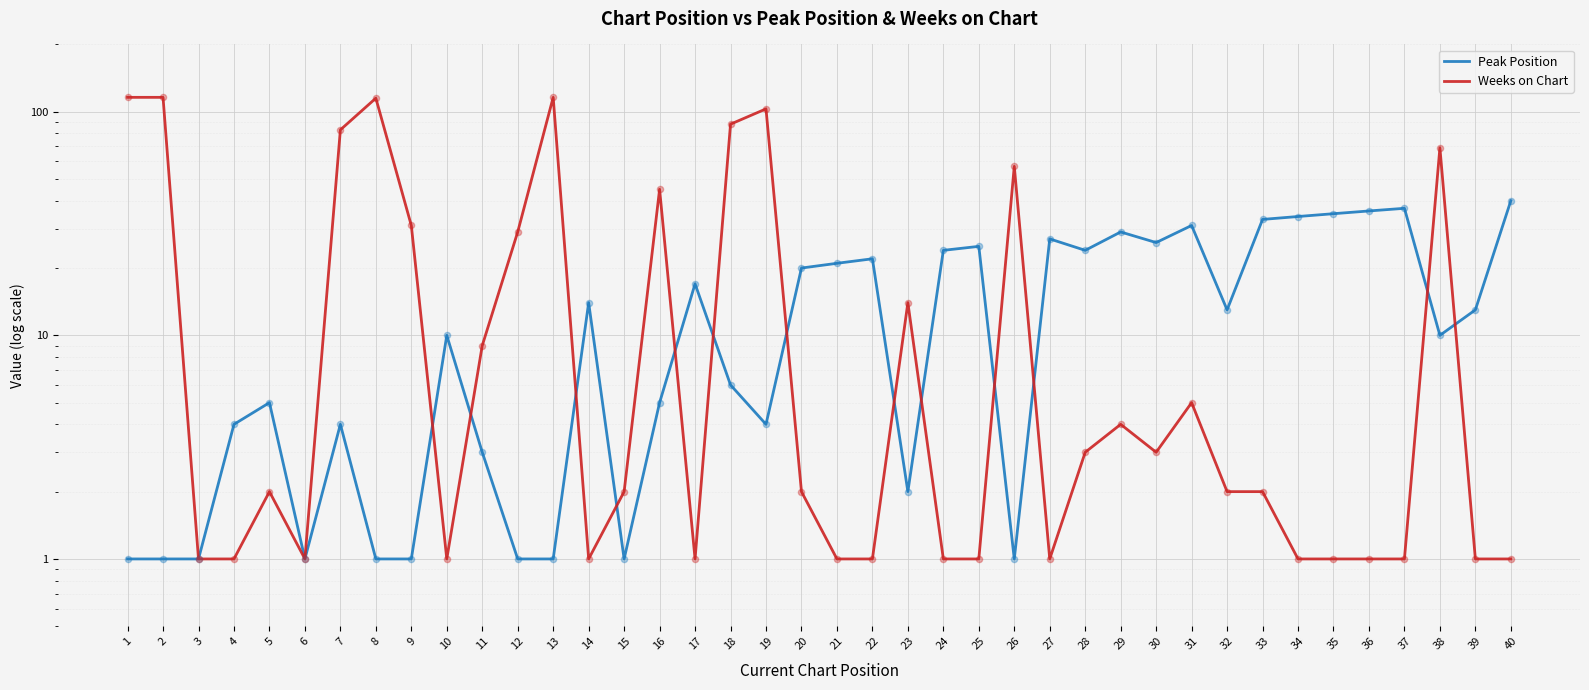

Which series contains the highest Y value?

Weeks on Chart